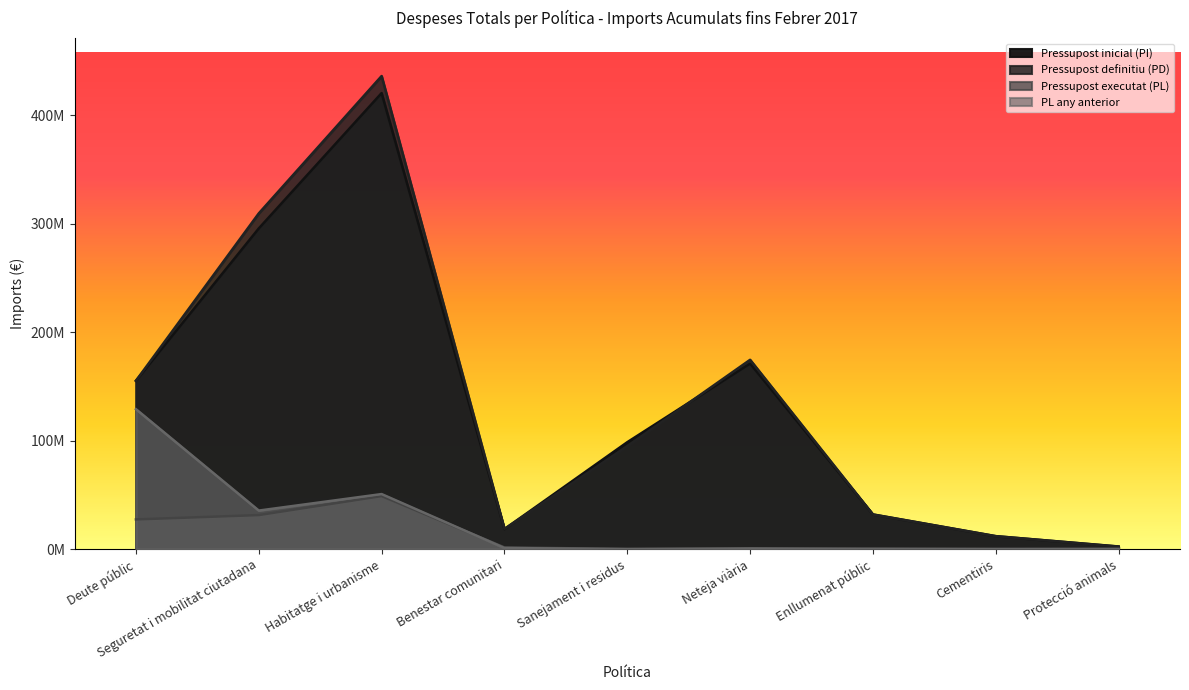

How many values in the Pressupost inicial (PI) series are below 98538647?

4